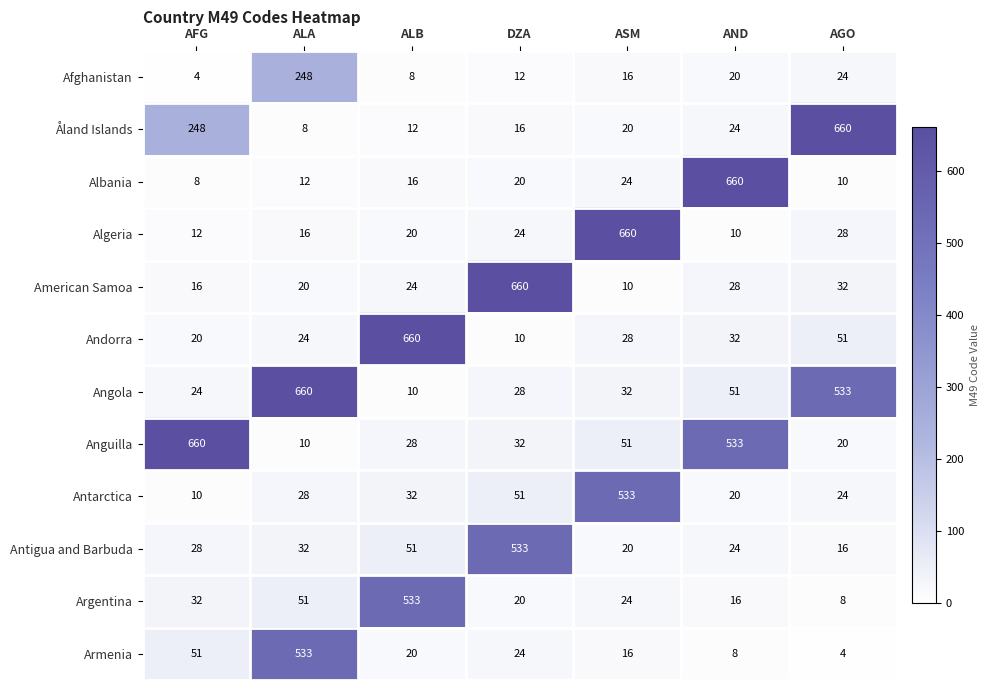

The value of Angola at ASM is 32. True or false?

True